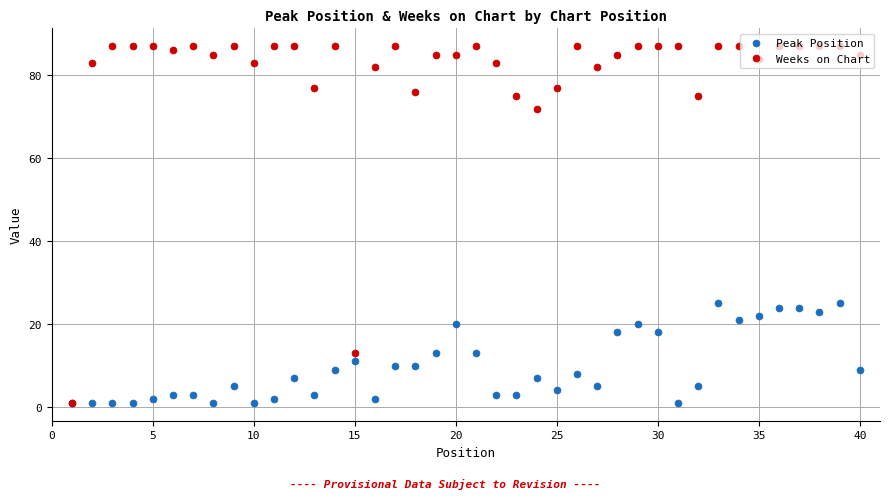

True or false: Weeks on Chart has more than 2 interior local peaks.

True